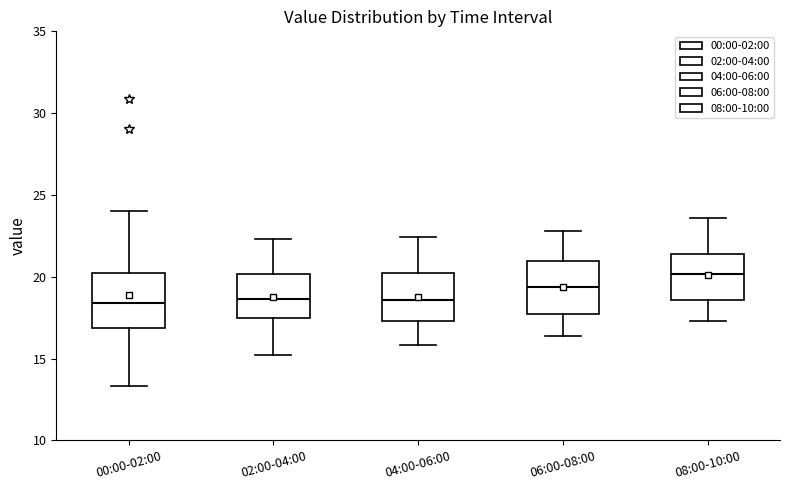

Reading left to right, transcribe this box plot: for each box, give where its median line is, the range the box spans, and where its two whiskers end, as read against the y-axis. The values are not printed on the chart, so give them approximately, as read against the axis.

00:00-02:00: median 18.5, box 17.0 to 20.0, whiskers 13.5 to 24.0
02:00-04:00: median 18.5, box 17.5 to 20.0, whiskers 15.0 to 22.5
04:00-06:00: median 18.5, box 17.5 to 20.0, whiskers 16.0 to 22.5
06:00-08:00: median 19.5, box 17.5 to 21.0, whiskers 16.5 to 23.0
08:00-10:00: median 20.0, box 18.5 to 21.5, whiskers 17.5 to 23.5